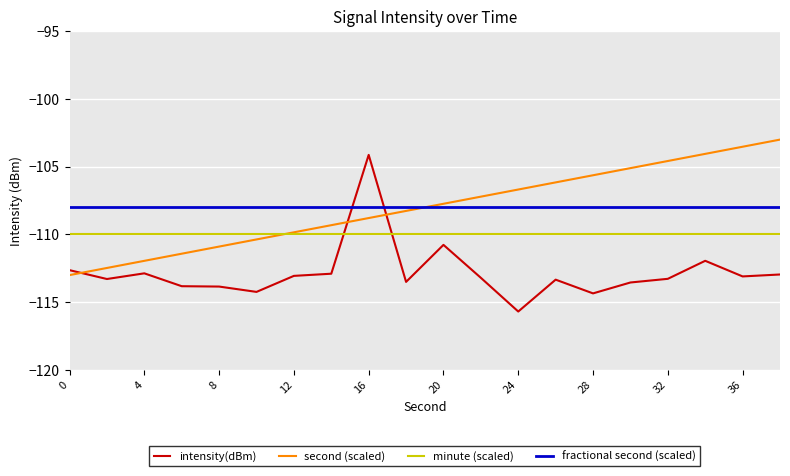

List the series in order of their peak value, highest first.

second (scaled), intensity(dBm), fractional second (scaled), minute (scaled)